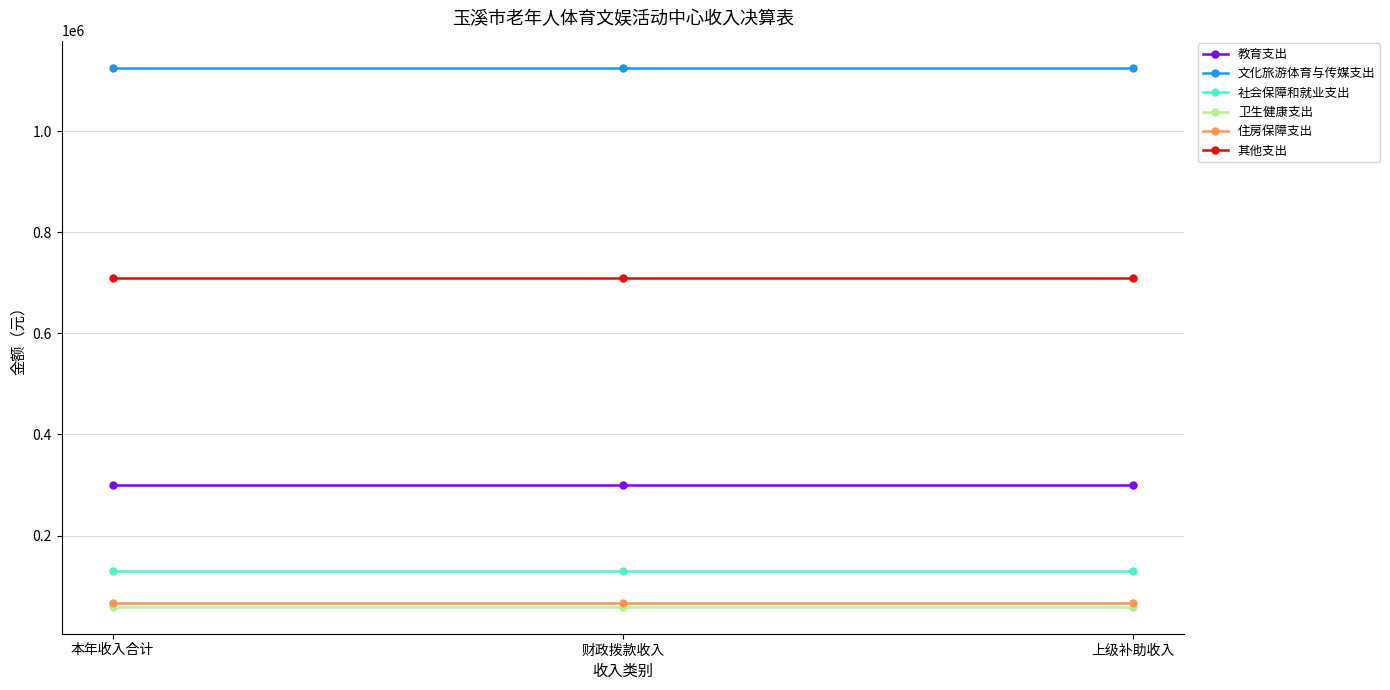

What is the value of the 卫生健康支出 point at the 2nd from the left?

58999.5